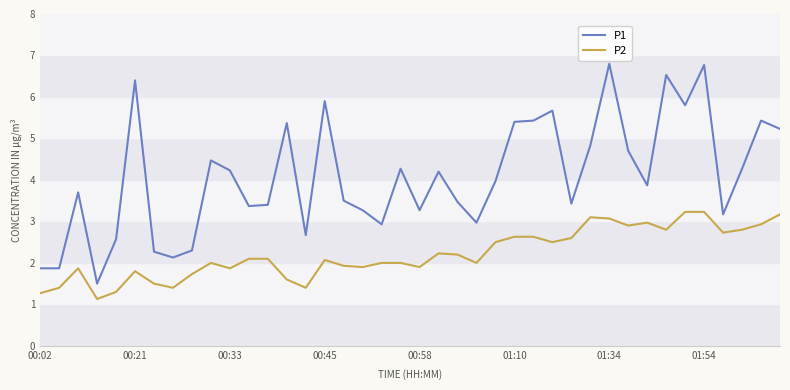

What is the highest value of the P1 series?

6.8